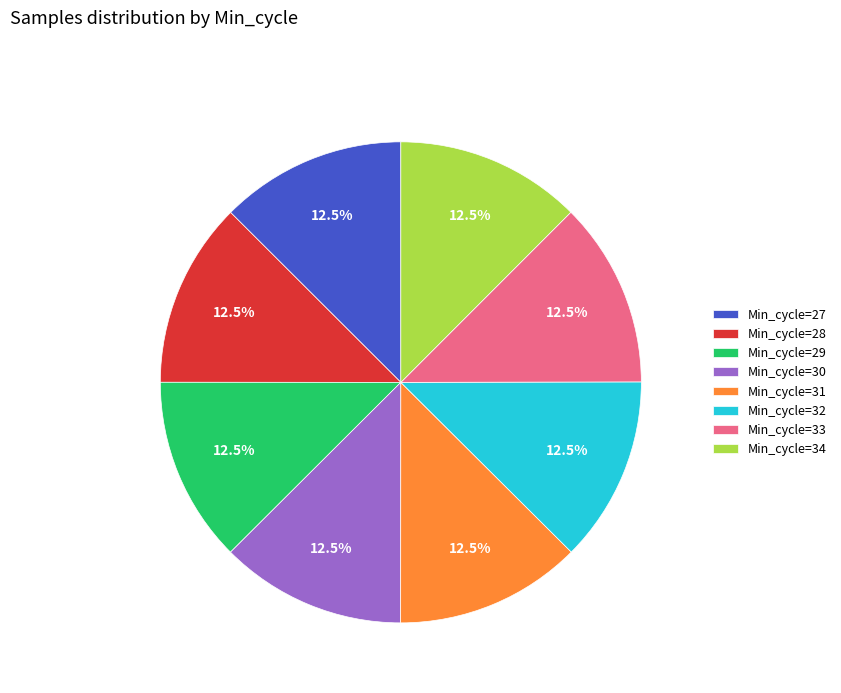

Approximately how many times larger is the value at Min_cycle=30 compared to Min_cycle=29?

1.0